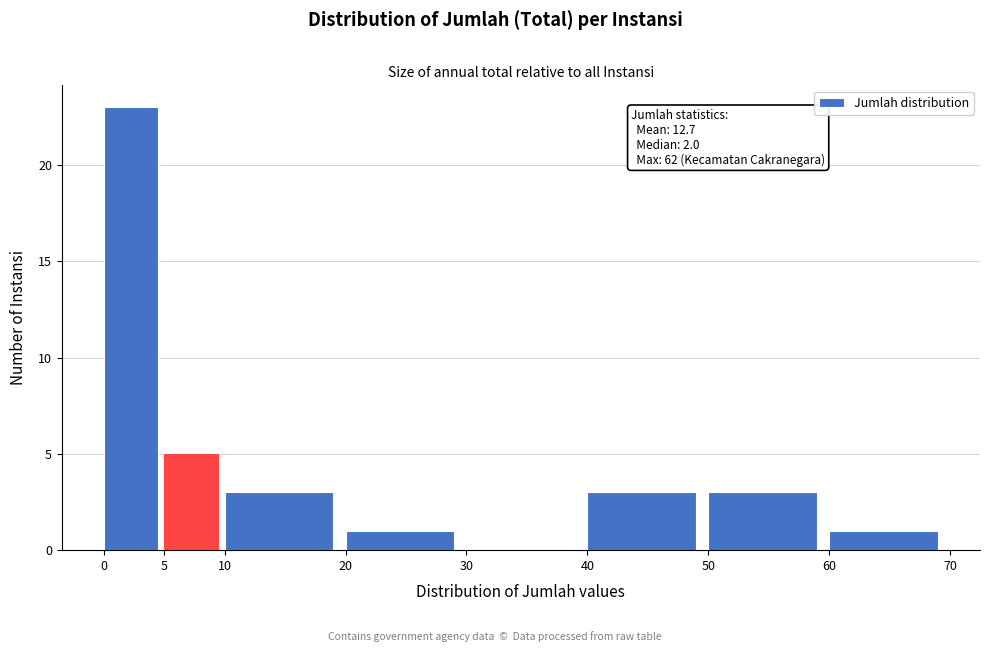

Over which range of the x-axis is the bar tallest?

0 to 5